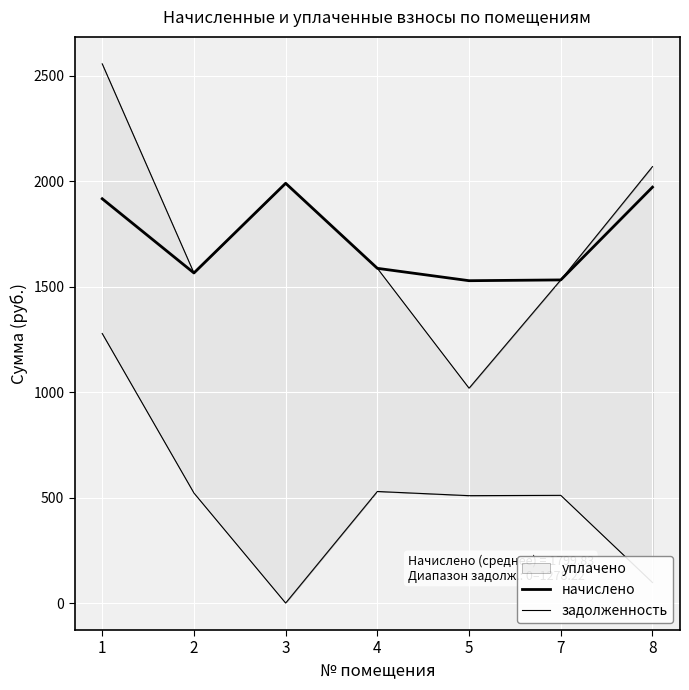

What is the difference between the maximum and minimum values in the задолженность series?

1278.2